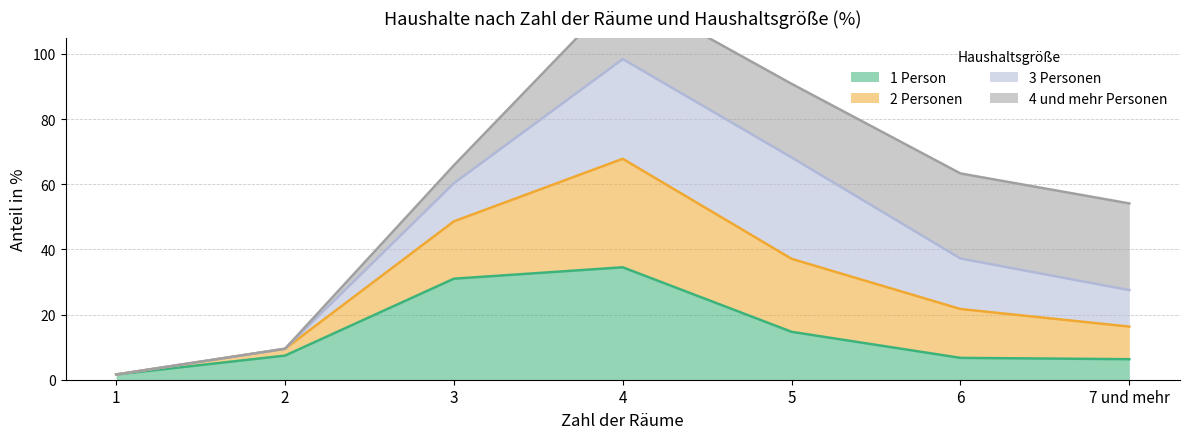

The value of 1 Person at 5 is 5.9. True or false?

False